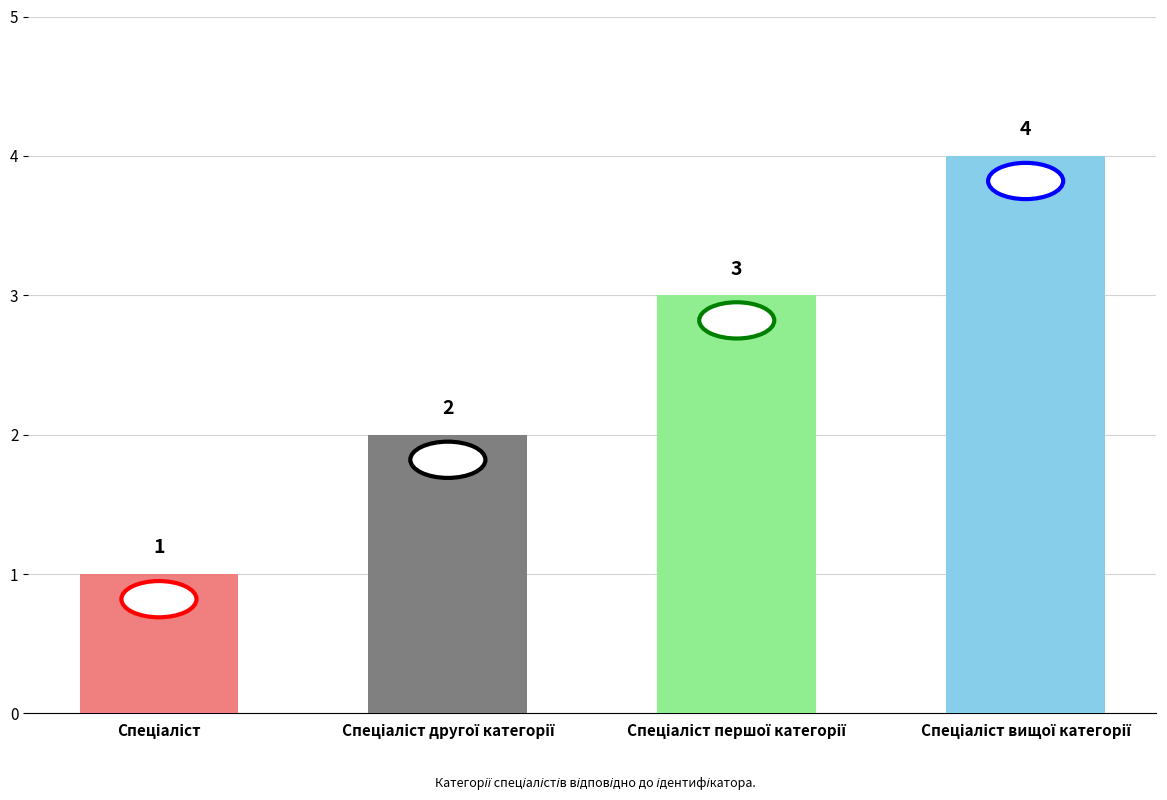

How many data points are less than 3?

2